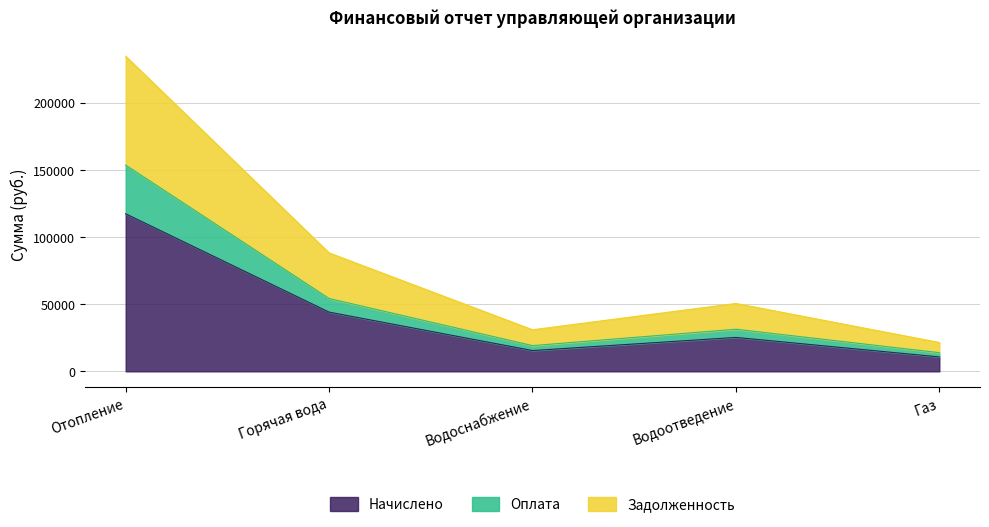

How many interior local peaks does the Задолженность series have?

1